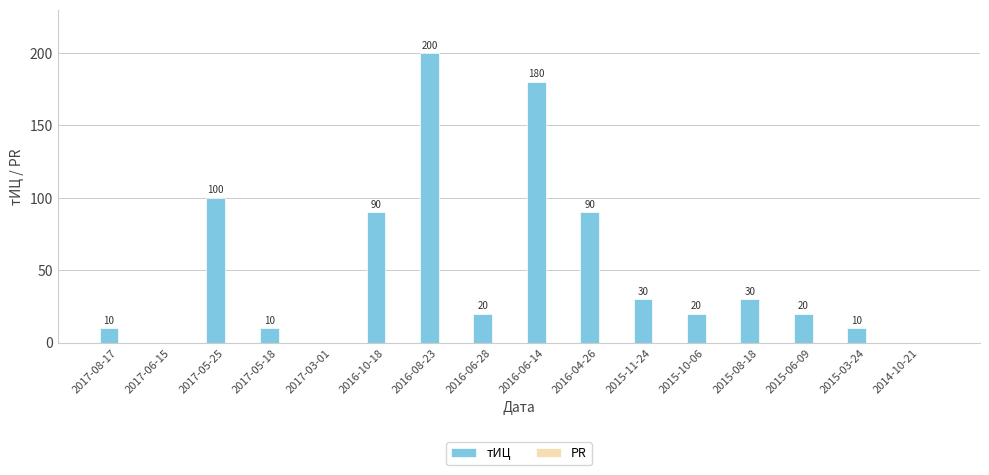

Which label corresponds to the largest value in the chart?

2016-08-23